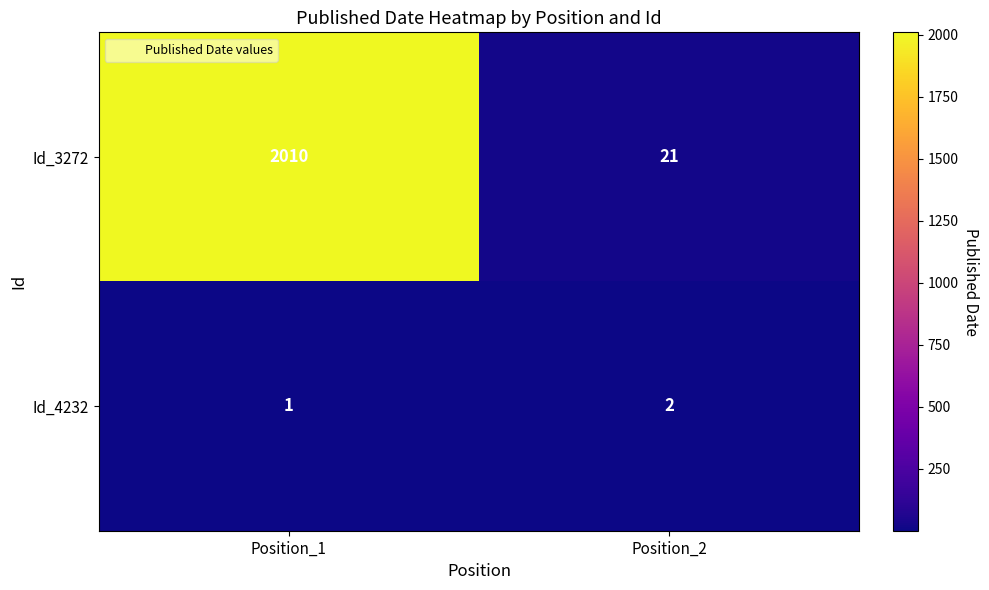

At which label is Id_4232 closest to 1?

Position_1